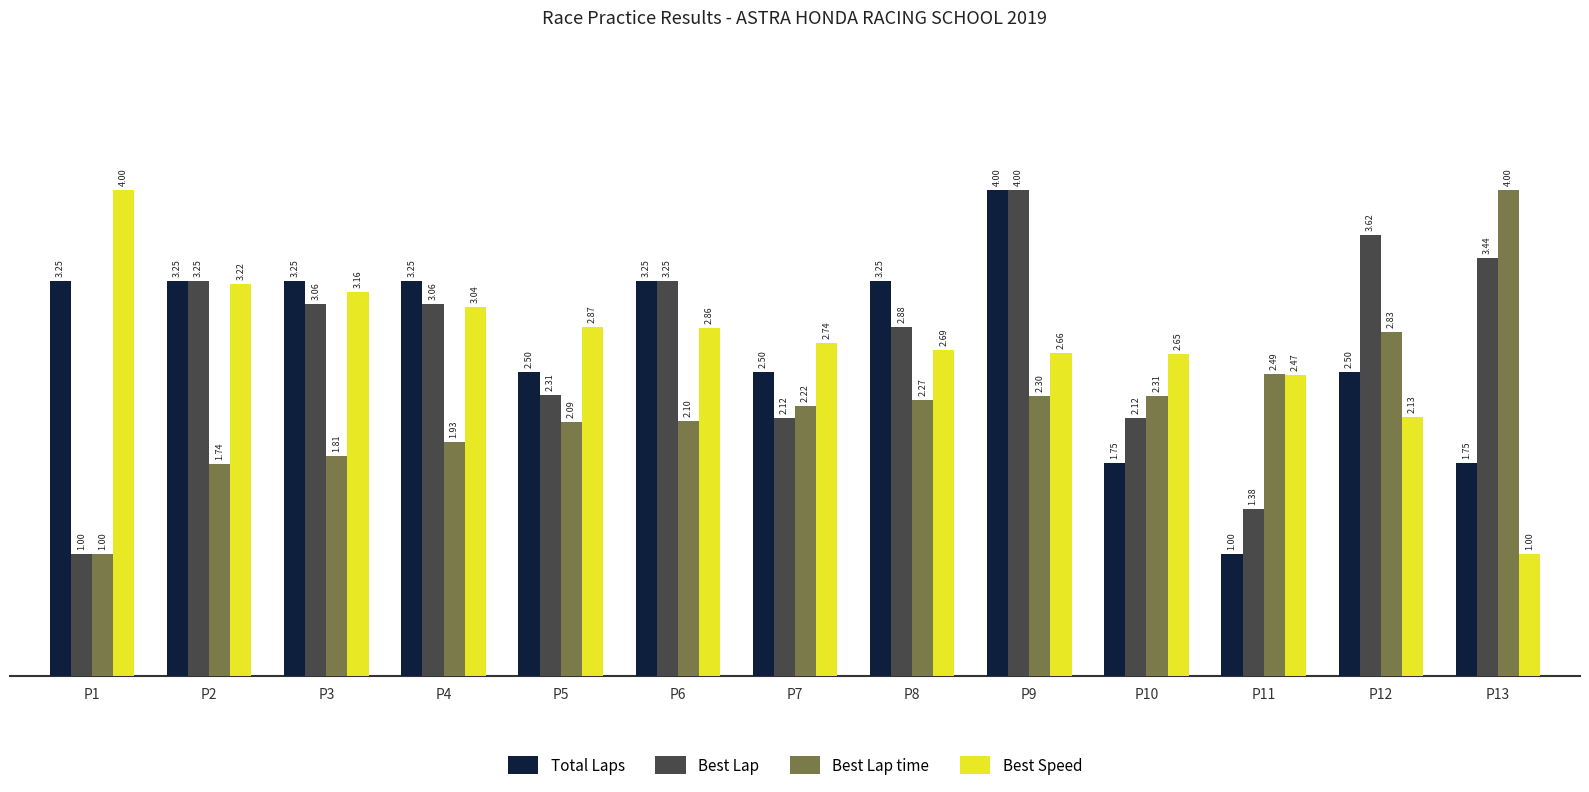

Which category has the lowest value in the Total Laps series?

P11